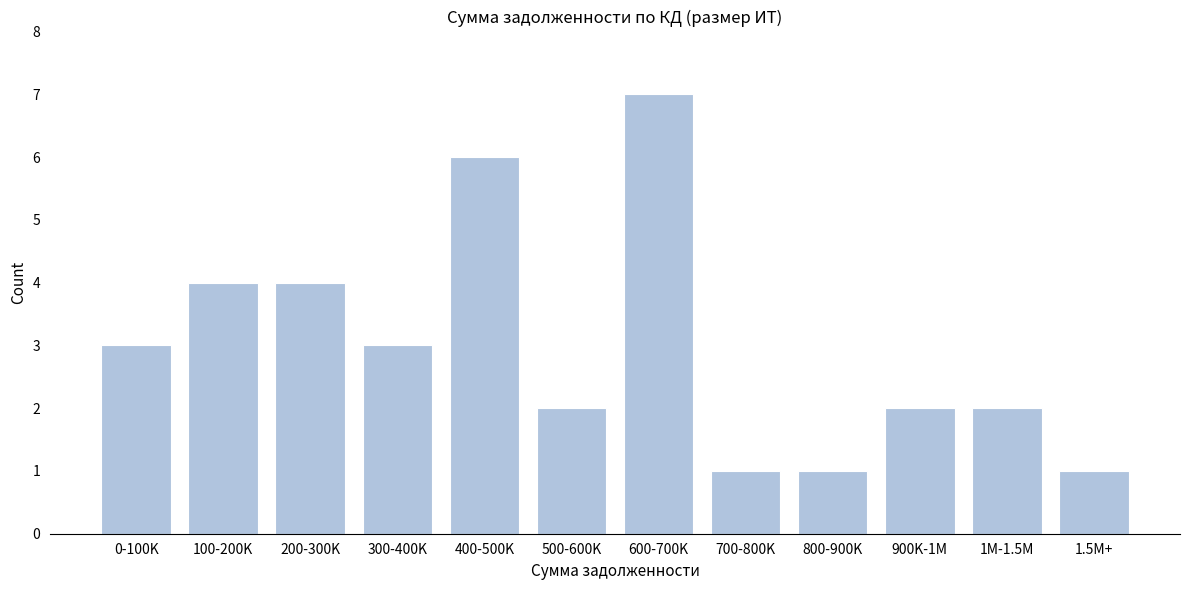

Reading left to right, extract all data points from this chart.

0-100K=3	100-200K=4	200-300K=4	300-400K=3	400-500K=6	500-600K=2	600-700K=7	700-800K=1	800-900K=1	900K-1M=2	1M-1.5M=2	1.5M+=1